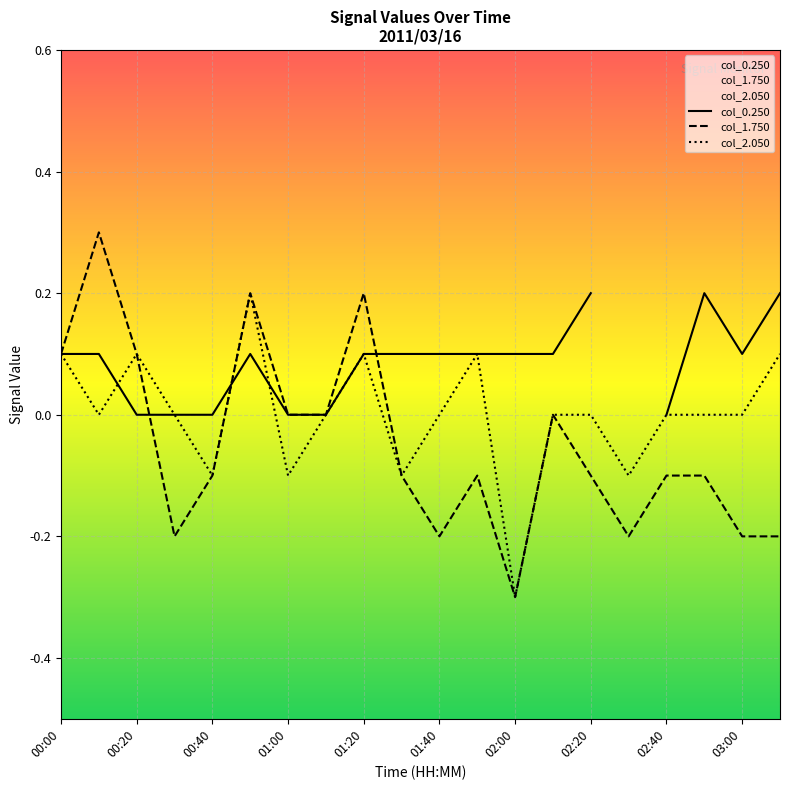

What is the maximum value shown in the chart?

0.3